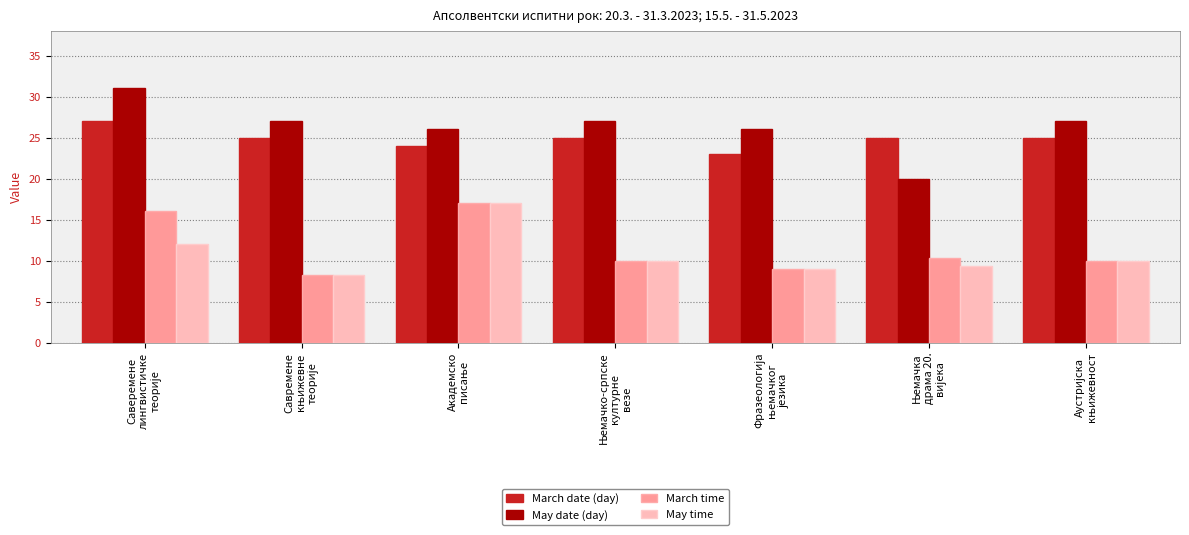

Which series has the largest range (max minus min)?

May date (day)